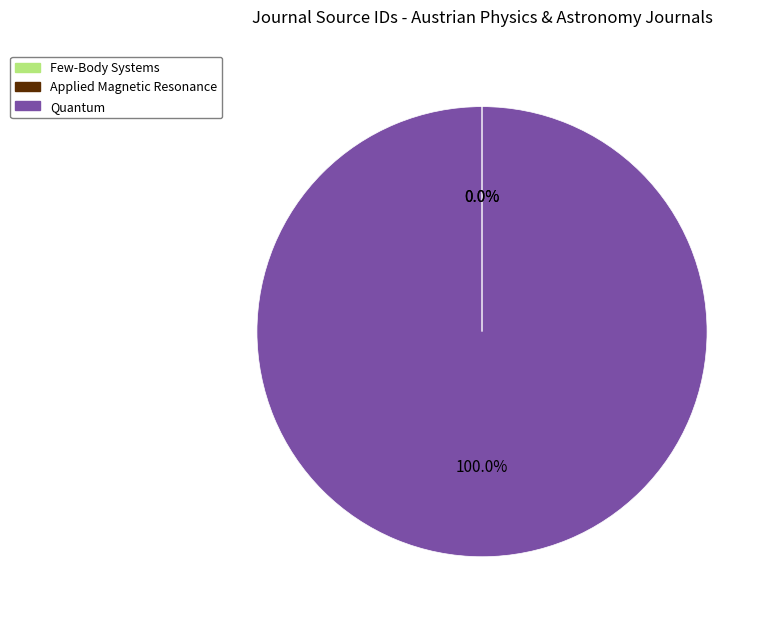

What is the majority slice?

Quantum